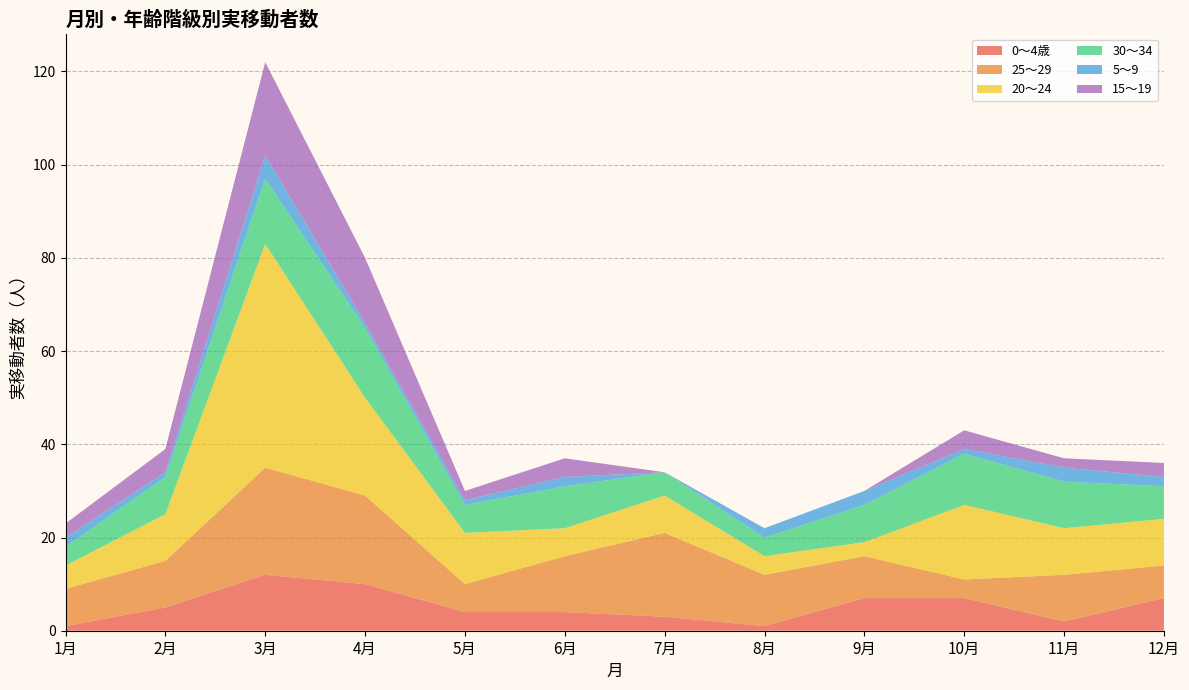

Reading left to right, what are all the values shown in this chart?

0～4歳: 1月=1	2月=5	3月=12	4月=10	5月=4	6月=4	7月=3	8月=1	9月=7	10月=7	11月=2	12月=7
25～29: 1月=8	2月=10	3月=23	4月=19	5月=6	6月=12	7月=18	8月=11	9月=9	10月=4	11月=10	12月=7
20～24: 1月=5	2月=10	3月=48	4月=21	5月=11	6月=6	7月=8	8月=4	9月=3	10月=16	11月=10	12月=10
30～34: 1月=4	2月=8	3月=14	4月=15	5月=6	6月=9	7月=5	8月=4	9月=8	10月=11	11月=10	12月=7
5～9: 1月=2	2月=1	3月=5	4月=1	5月=1	6月=2	7月=0	8月=2	9月=3	10月=1	11月=3	12月=2
15～19: 1月=3	2月=5	3月=20	4月=14	5月=2	6月=4	7月=0	8月=0	9月=0	10月=4	11月=2	12月=3